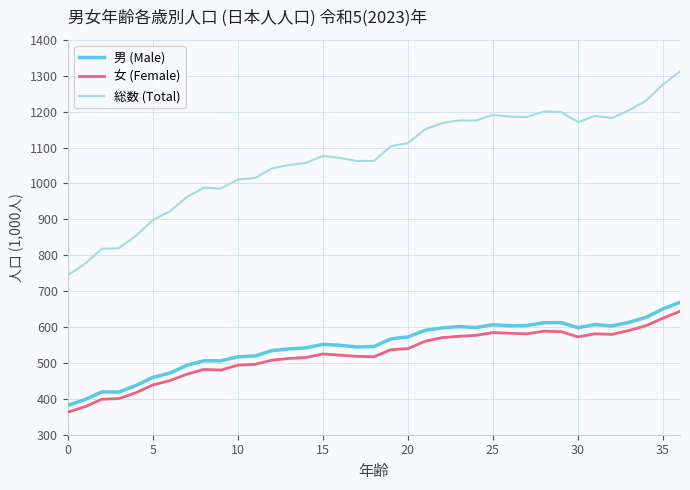

What are all the series names shown in the legend?

男 (Male), 女 (Female), 総数 (Total)